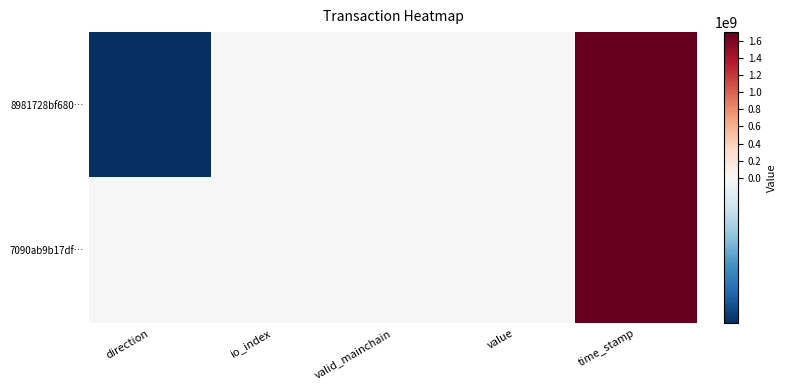

List the series in order of their overall mean, lowest first.

7090ab9b17df…, 8981728bf680…